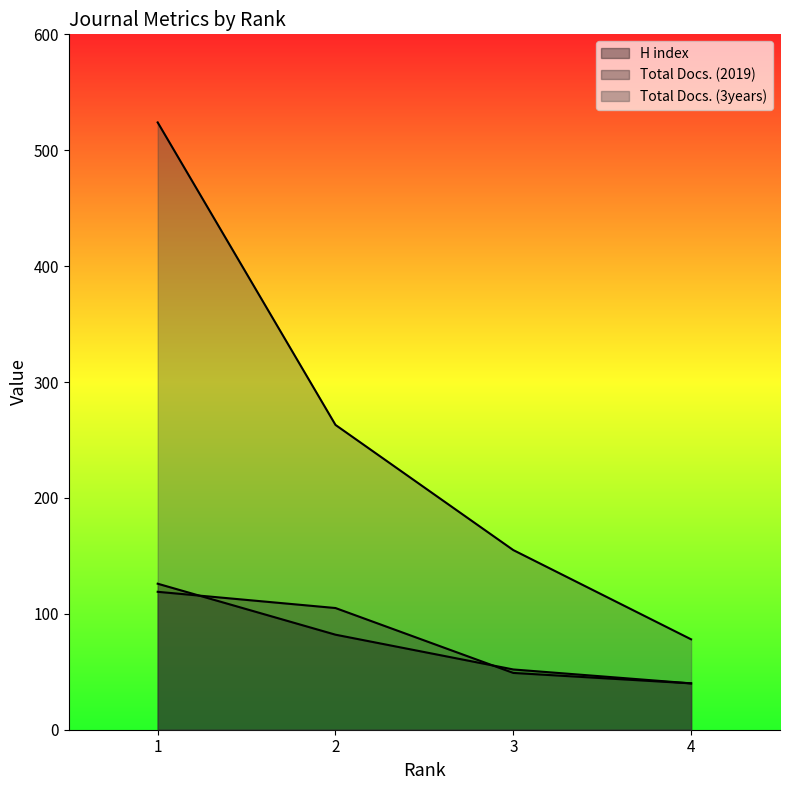

What is the minimum value shown in the chart?

40